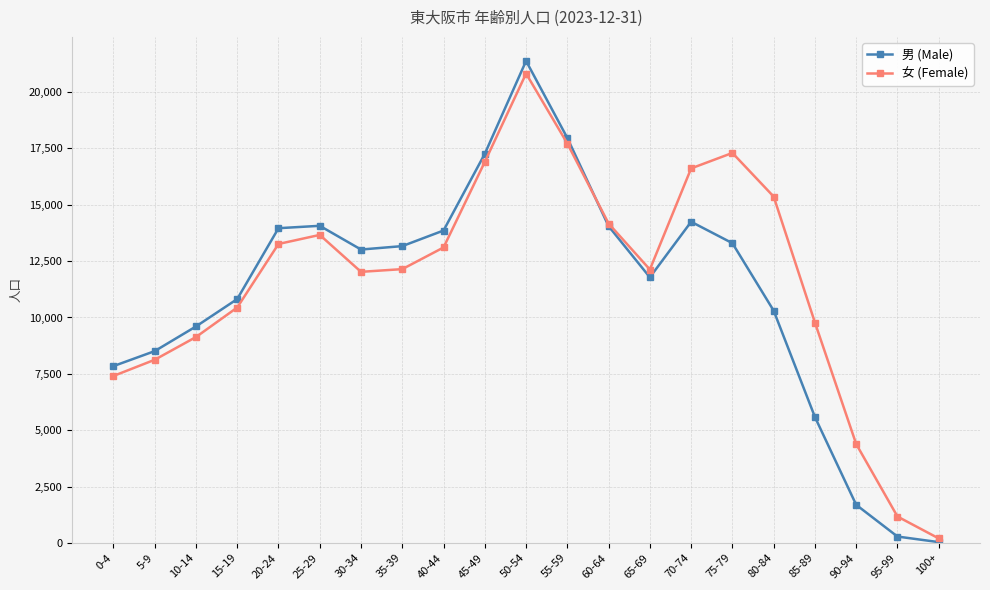

Is it true that 女 (Female) equals 12145 at 35-39?

True